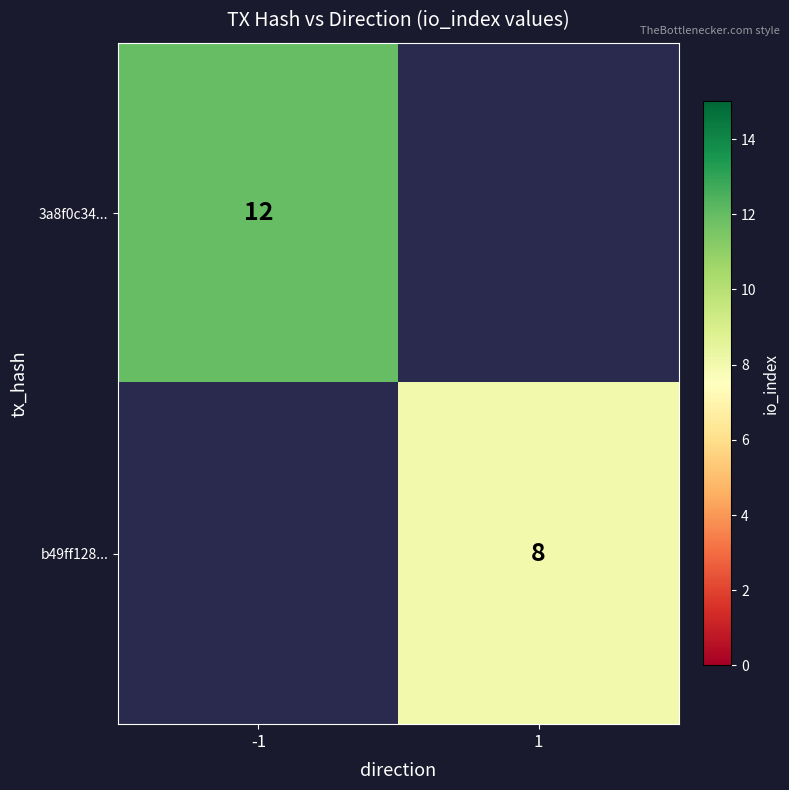

True or false: 3a8f0c34... has a value of 19 at -1.

False